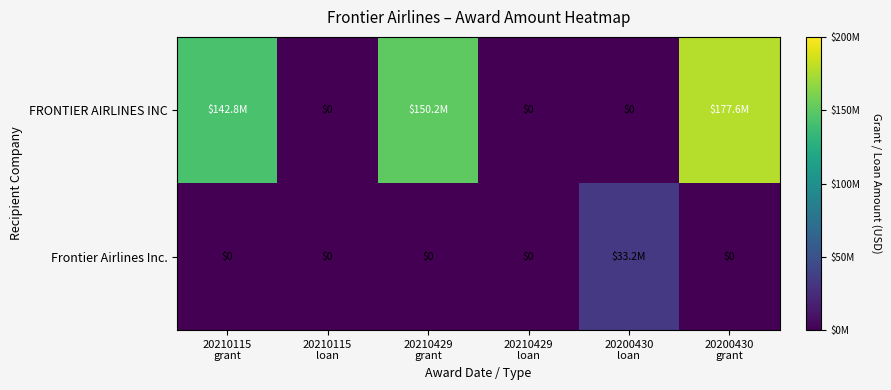

What is the sum of the FRONTIER AIRLINES INC values at 20210429 loan and 20200430 grant?

177565662